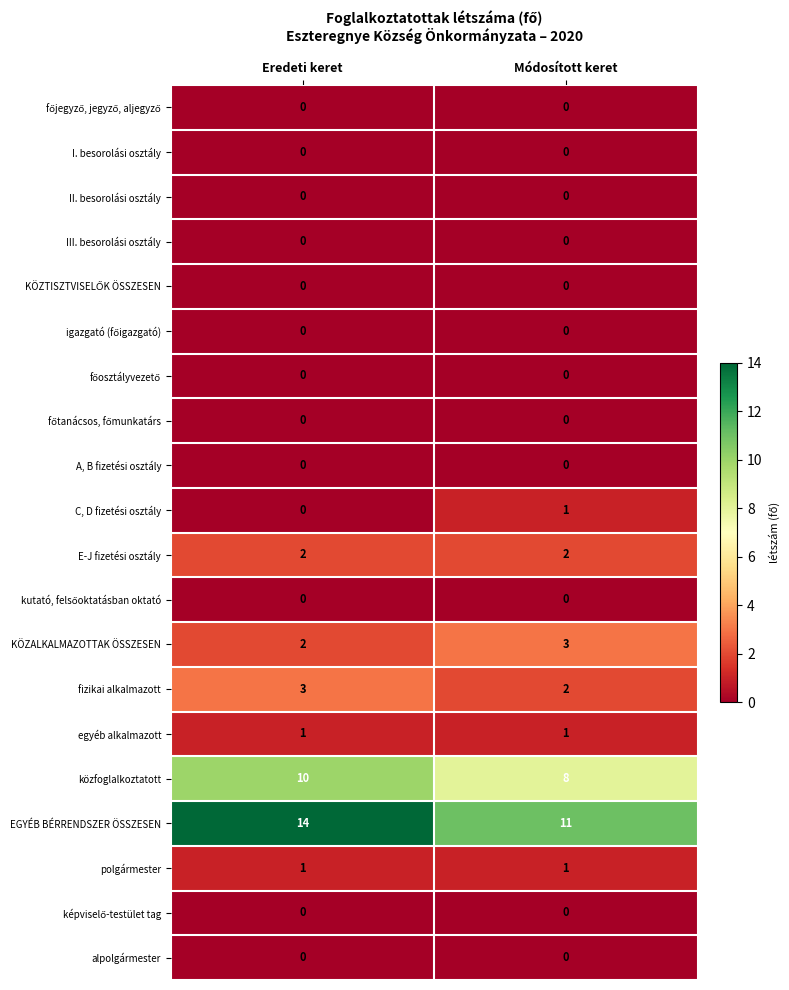

The C, D fizetési osztály series shows 0 at Eredeti keret. True or false?

True